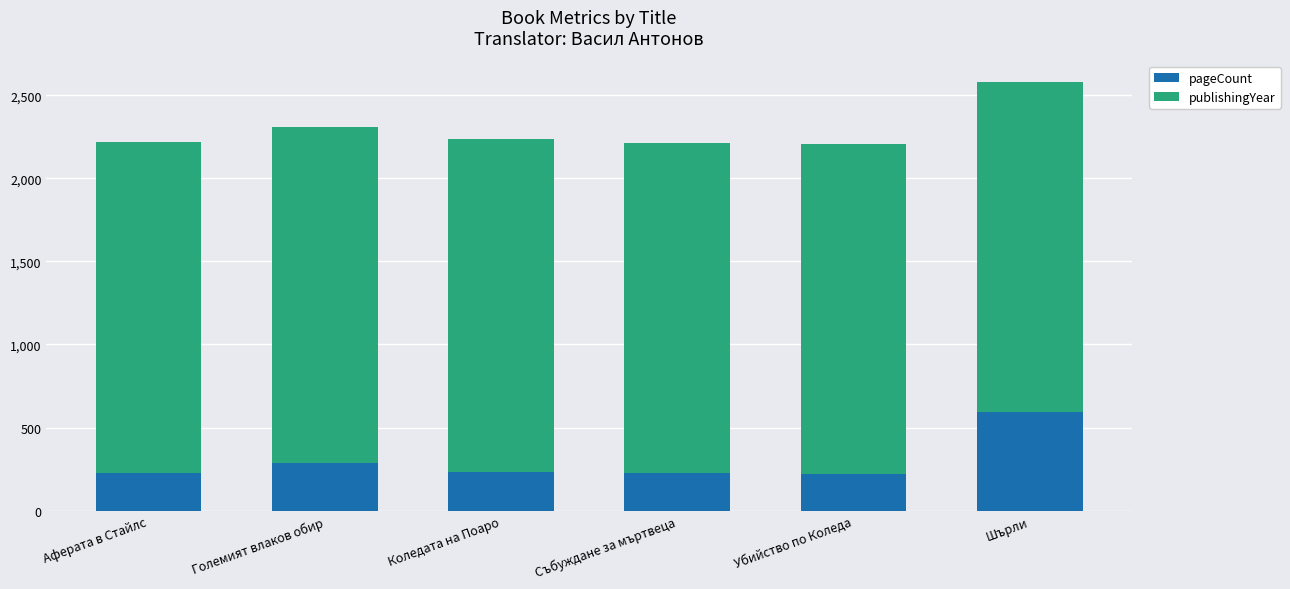

Count the number of categories in the chart.

6